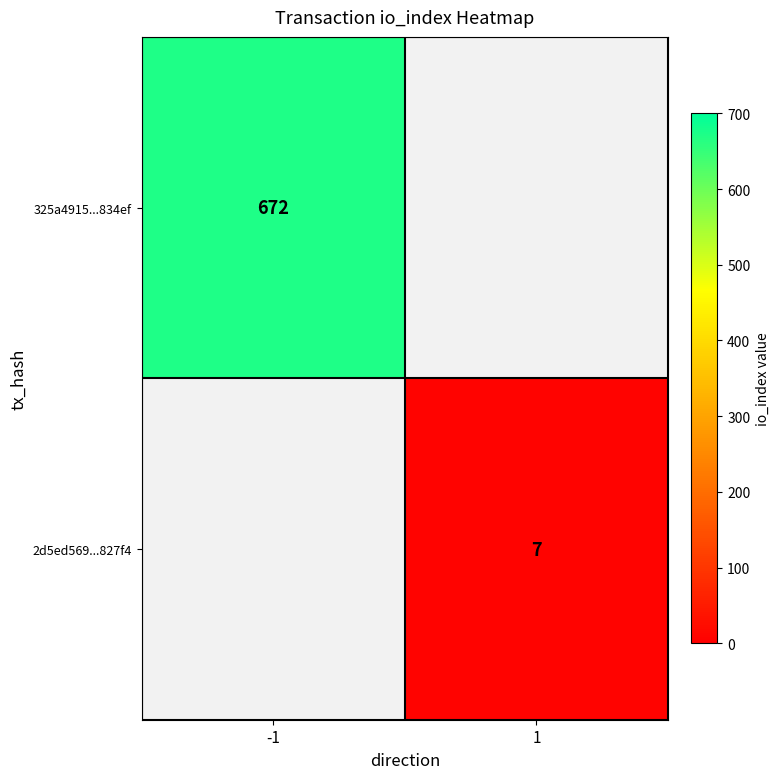

True or false: 325a4915...834ef has a value of 672 at -1.

True